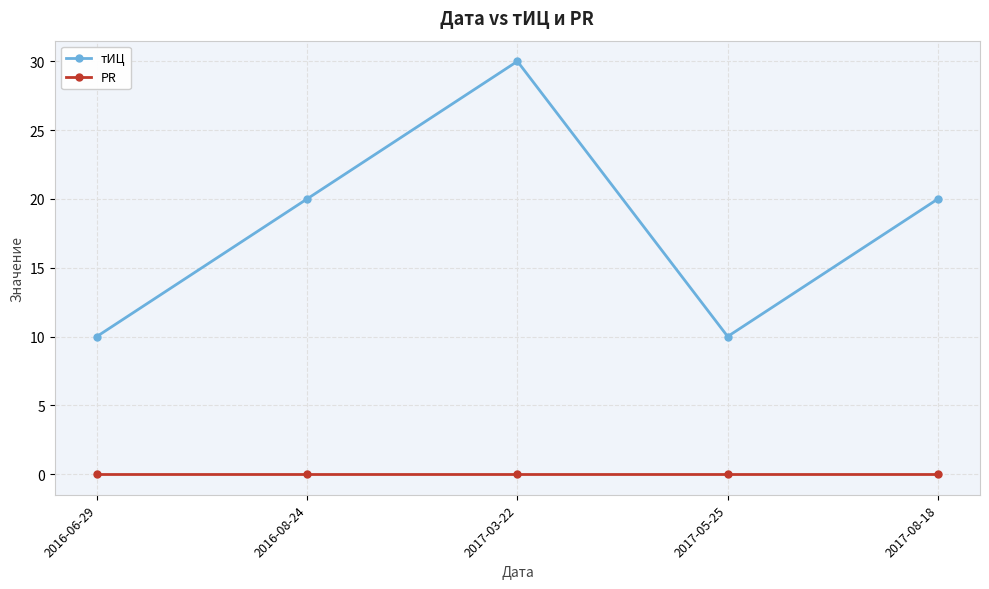

Which series has the widest spread of values?

тИЦ